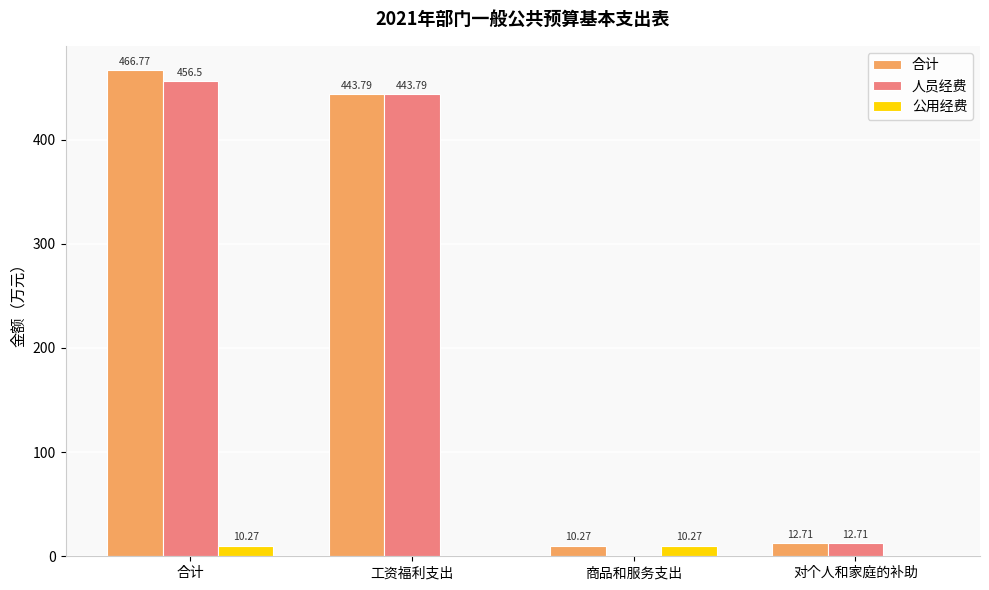

Reading left to right, list all the values displayed in this chart.

合计: 合计=466.8	工资福利支出=443.8	商品和服务支出=10.3	对个人和家庭的补助=12.7
人员经费: 合计=456.5	工资福利支出=443.8	商品和服务支出=0.0	对个人和家庭的补助=12.7
公用经费: 合计=10.3	工资福利支出=0.0	商品和服务支出=10.3	对个人和家庭的补助=0.0